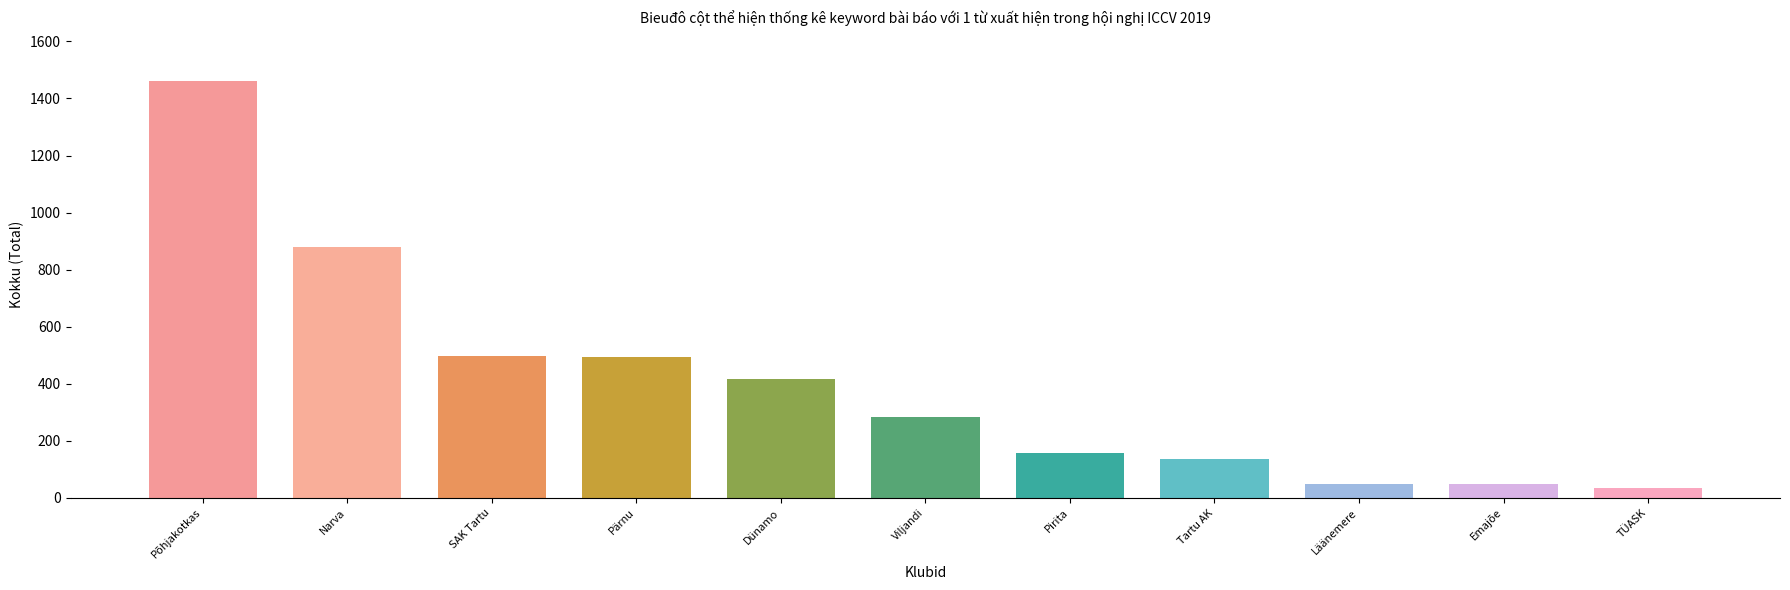

What is the label of the 3rd bar from the right?

Läänemere